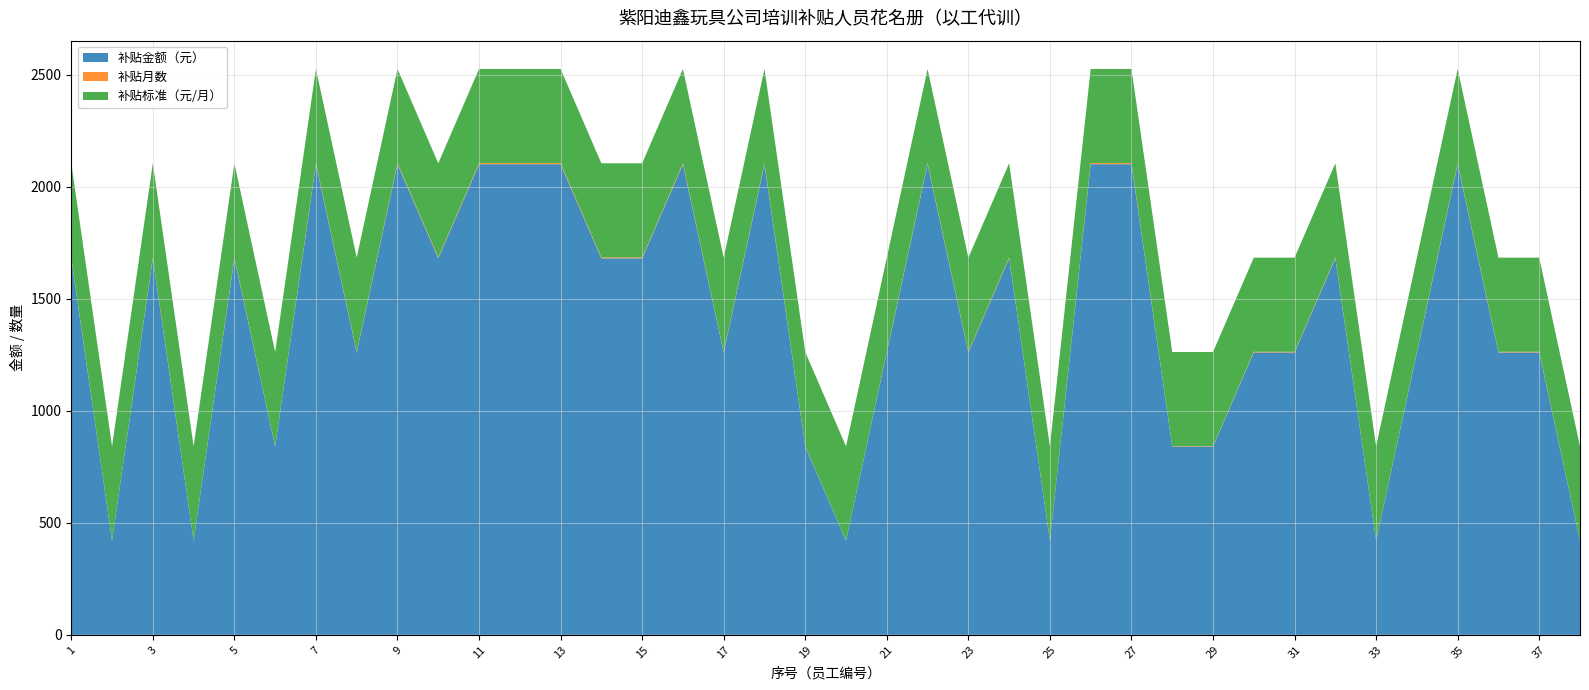

Reading left to right, list all the values displayed in this chart.

补贴金额（元）: 1=1680	2=420	3=1680	4=420	5=1680	6=840	7=2100	8=1260	9=2100	10=1680	11=2100	12=2100	13=2100	14=1680	15=1680	16=2100	17=1260	18=2100	19=840	20=420	21=1260	22=2100	23=1260	24=1680	25=420	26=2100	27=2100	28=840	29=840	30=1260	31=1260	32=1680	33=420	34=1260	35=2100	36=1260	37=1260	38=420
补贴月数: 1=4	2=1	3=4	4=1	5=4	6=2	7=5	8=3	9=5	10=4	11=5	12=5	13=5	14=4	15=4	16=5	17=3	18=5	19=2	20=1	21=3	22=5	23=3	24=4	25=1	26=5	27=5	28=2	29=2	30=3	31=3	32=4	33=1	34=3	35=5	36=3	37=3	38=1
补贴标准（元/月）: 1=420	2=420	3=420	4=420	5=420	6=420	7=420	8=420	9=420	10=420	11=420	12=420	13=420	14=420	15=420	16=420	17=420	18=420	19=420	20=420	21=420	22=420	23=420	24=420	25=420	26=420	27=420	28=420	29=420	30=420	31=420	32=420	33=420	34=420	35=420	36=420	37=420	38=420